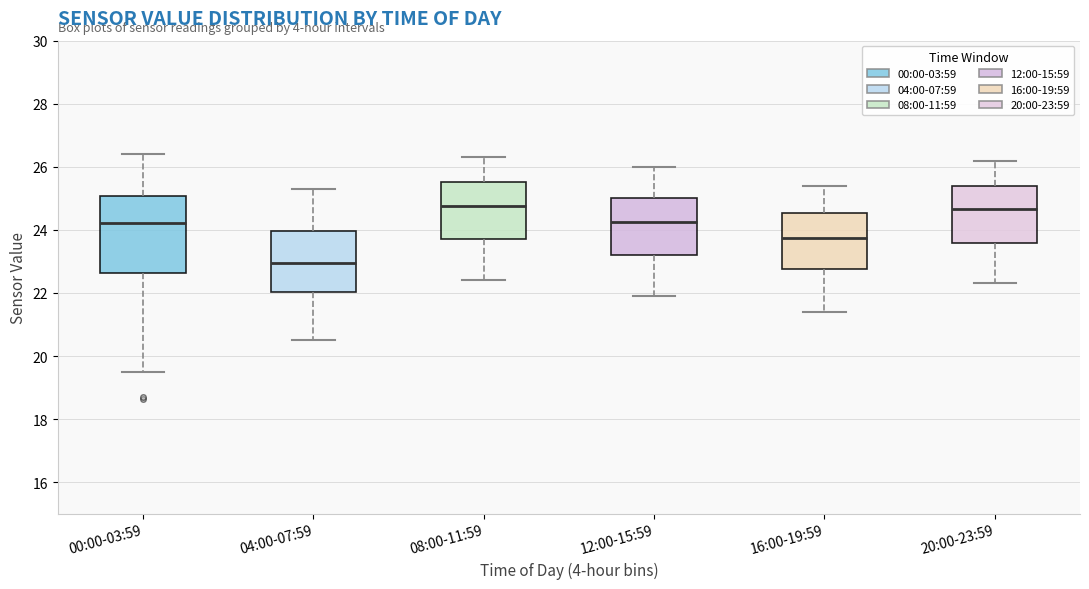

Reading left to right, read every box against the y-axis: the position of its median line, the range the box covers, and the ends of its whiskers. The values are not printed on the chart, so give them approximately, as read against the axis.

00:00-03:59: median 24.2, box 22.6 to 25.0, whiskers 19.4 to 26.4
04:00-07:59: median 23.0, box 22.0 to 24.0, whiskers 20.6 to 25.4
08:00-11:59: median 24.8, box 23.8 to 25.6, whiskers 22.4 to 26.4
12:00-15:59: median 24.2, box 23.2 to 25.0, whiskers 22.0 to 26.0
16:00-19:59: median 23.8, box 22.8 to 24.6, whiskers 21.4 to 25.4
20:00-23:59: median 24.6, box 23.6 to 25.4, whiskers 22.4 to 26.2